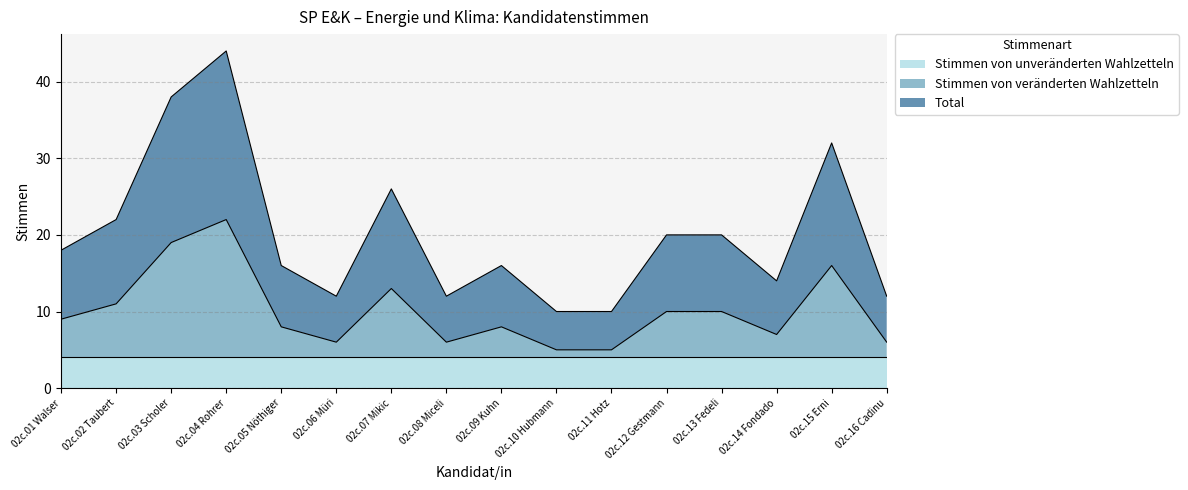

Between 02c.03 Scholer and 02c.16 Cadinu, which is larger?

02c.03 Scholer